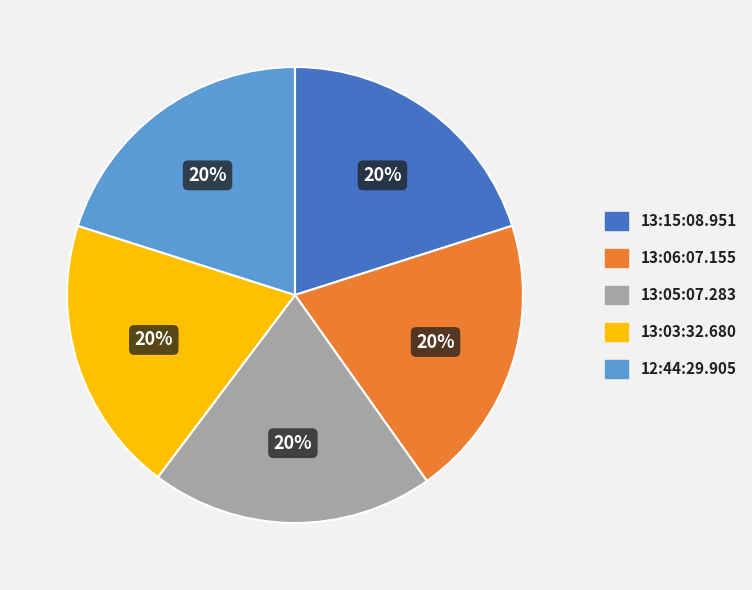

Count the number of slices in the pie.

5